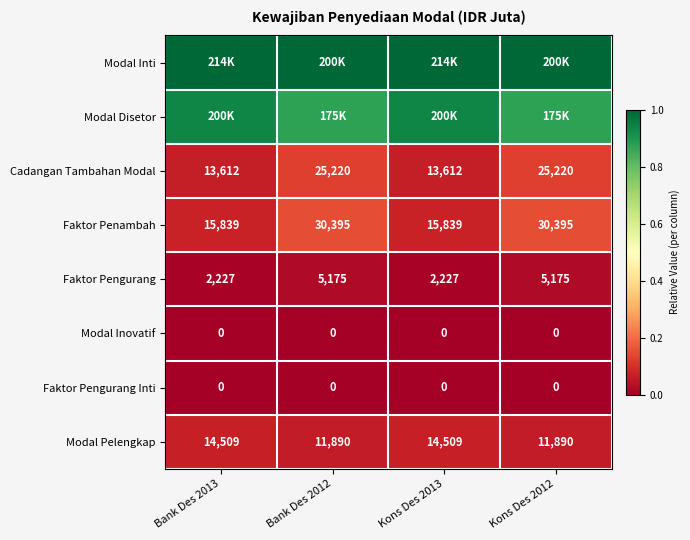

How many distinct data groups are displayed?

8